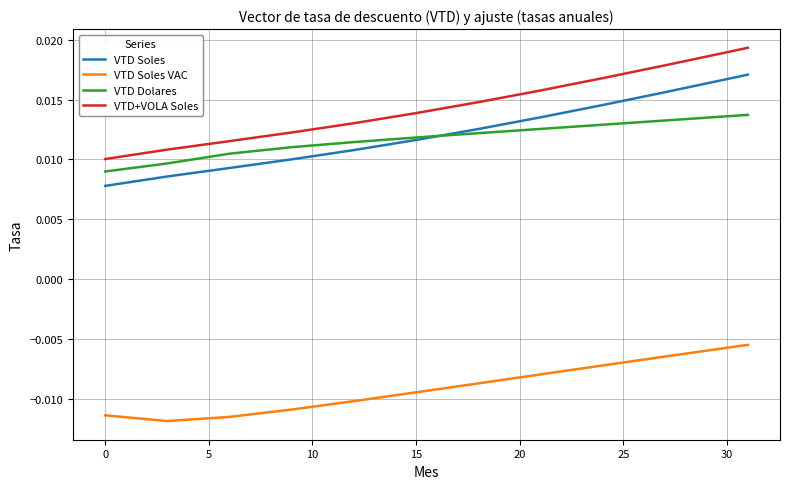

What are all the series names shown in the legend?

VTD Soles, VTD Soles VAC, VTD Dolares, VTD+VOLA Soles